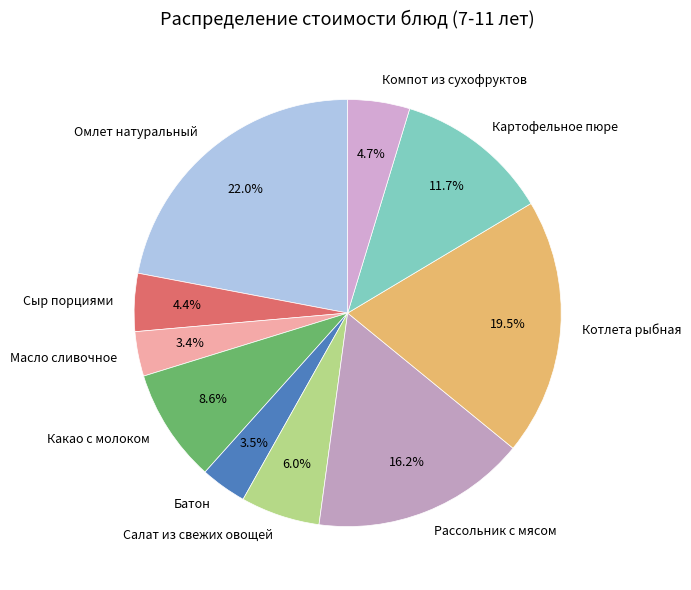

To the nearest percent, what is the difference between the Рассольник с мясом and Компот из сухофруктов slice percentages?

12%